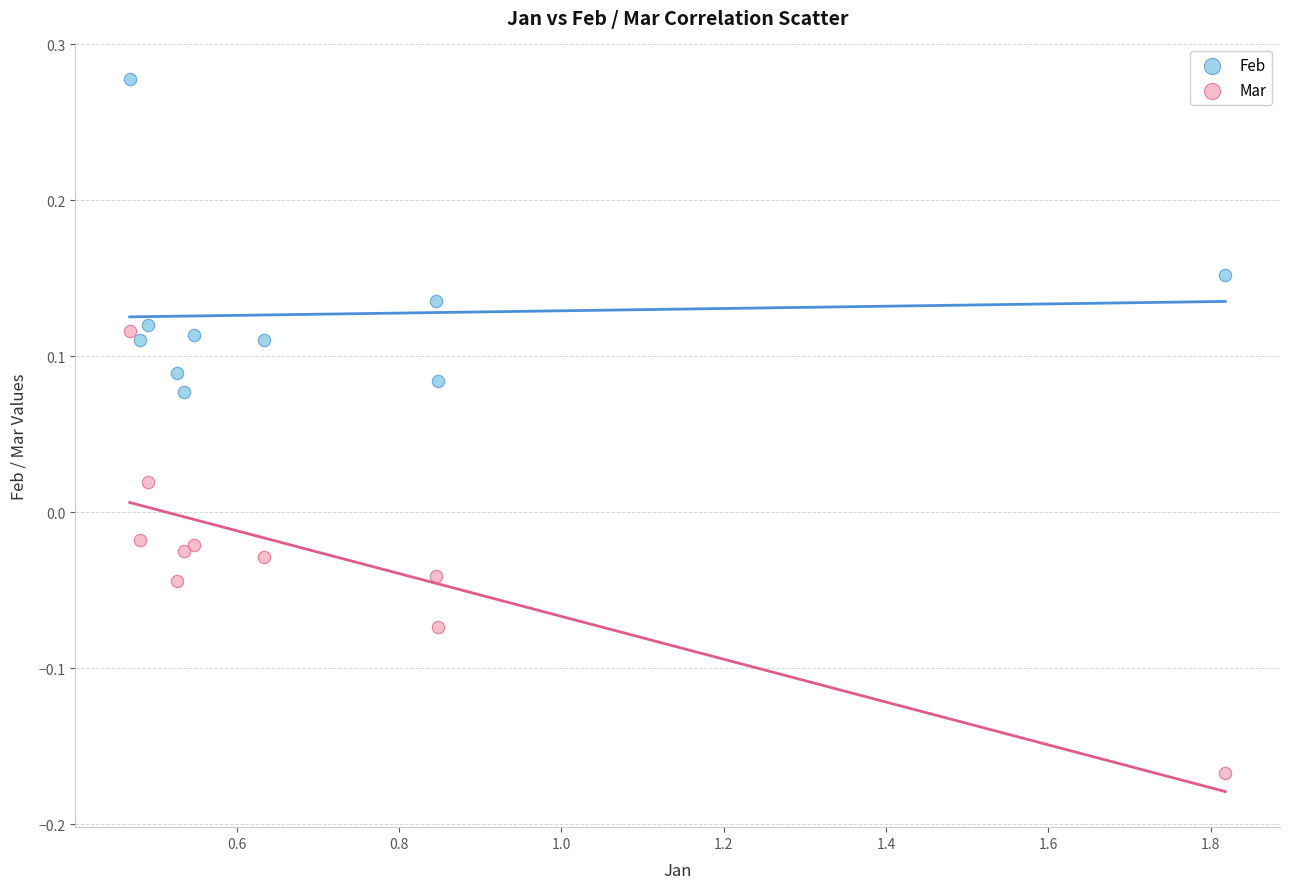

What are all the series names shown in the legend?

Feb, Mar